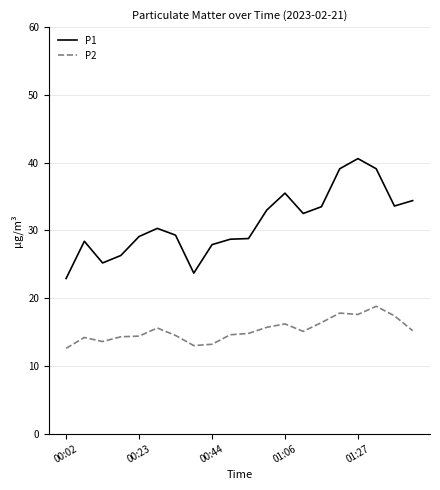

Which series has the largest total across all categories?

P1